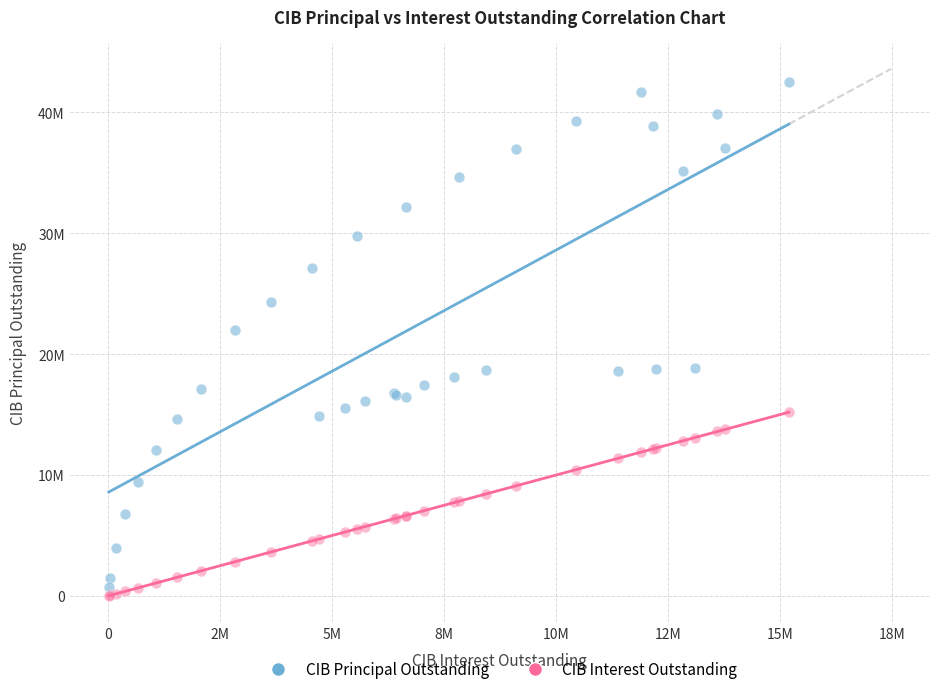

What are all the series names shown in the legend?

CIB Principal Outstanding, CIB Interest Outstanding